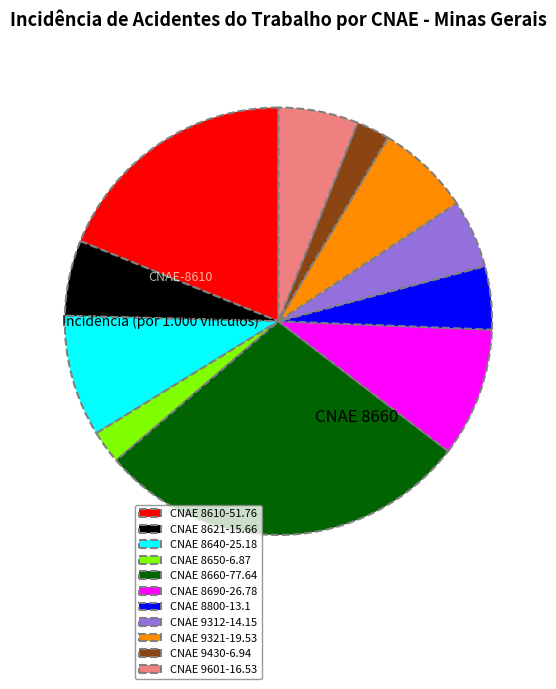

Is there a majority slice in this chart?

No